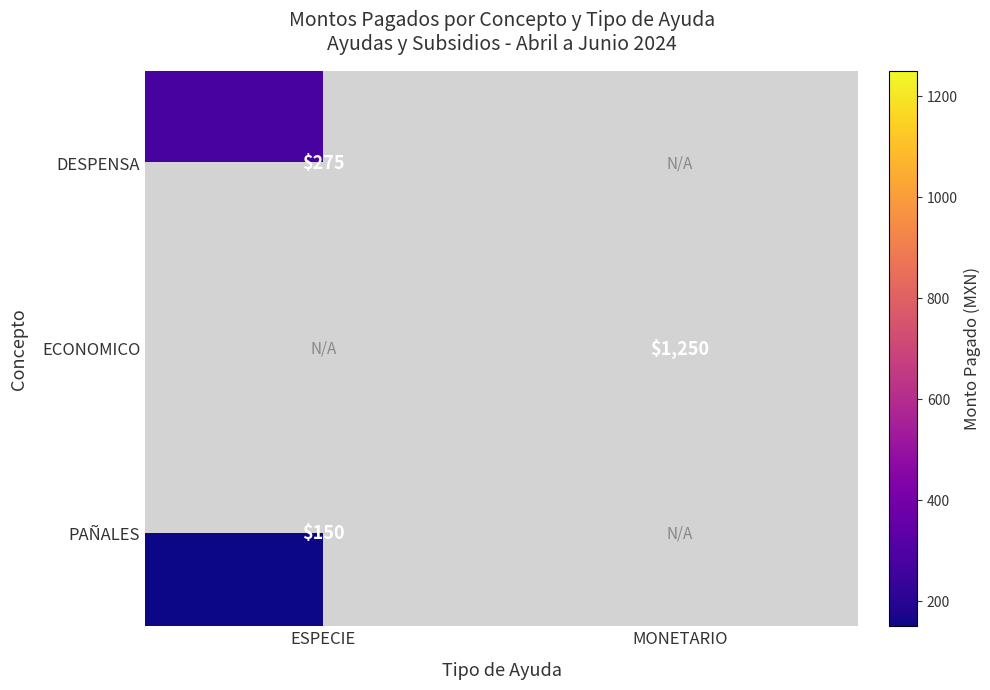

True or false: PAÑALES has a value of 150 at ESPECIE.

True